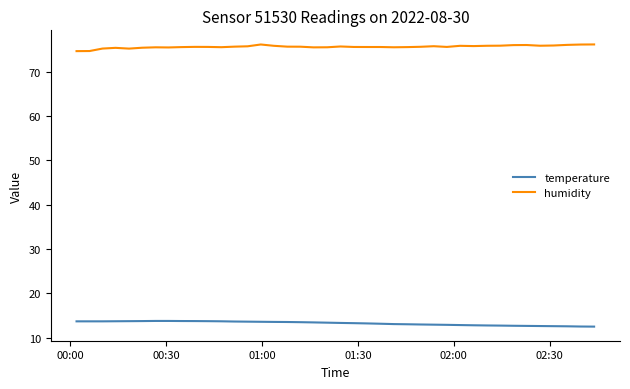

Which series has the largest total across all categories?

humidity